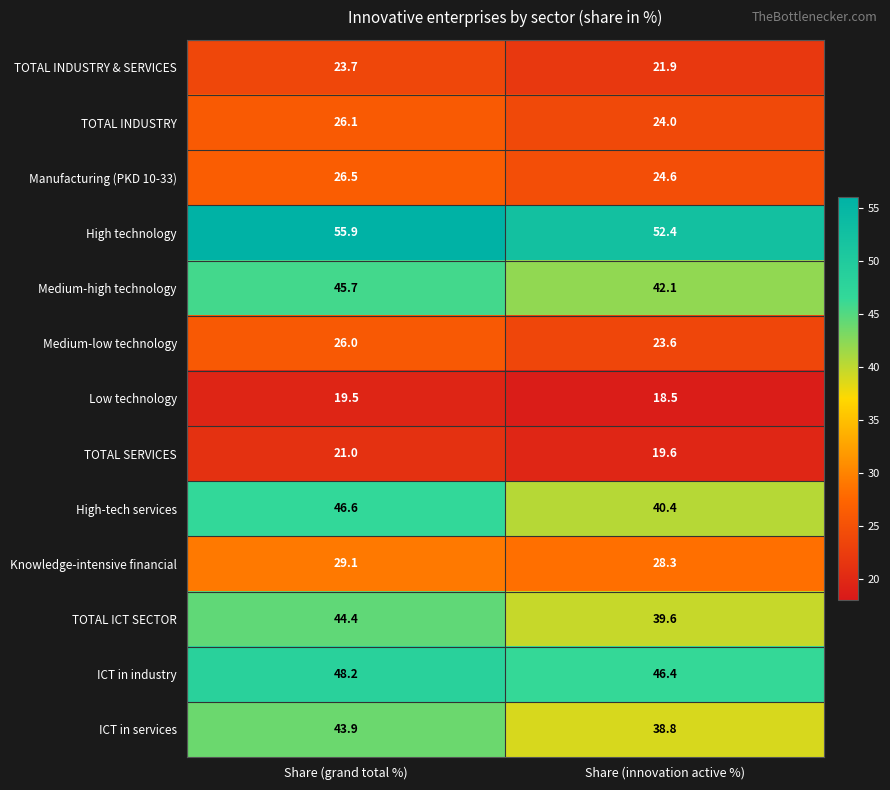

The value of TOTAL SERVICES at Share (grand total %) is 21.0. True or false?

True